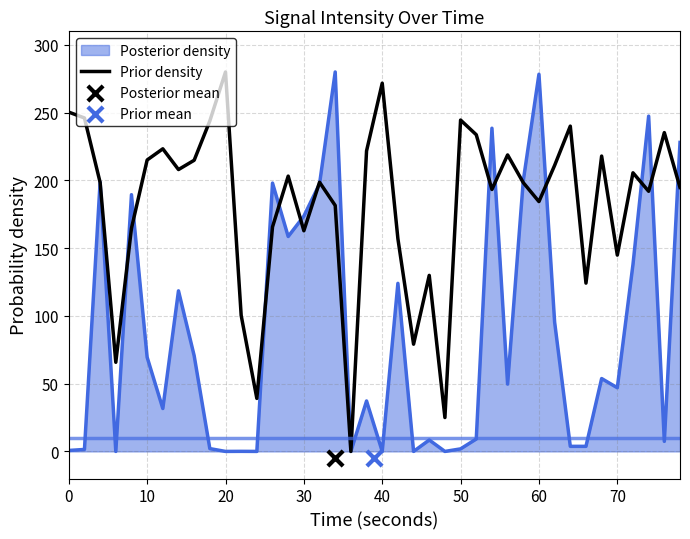

Is it true that Prior density equals 162.8 at 30?

True